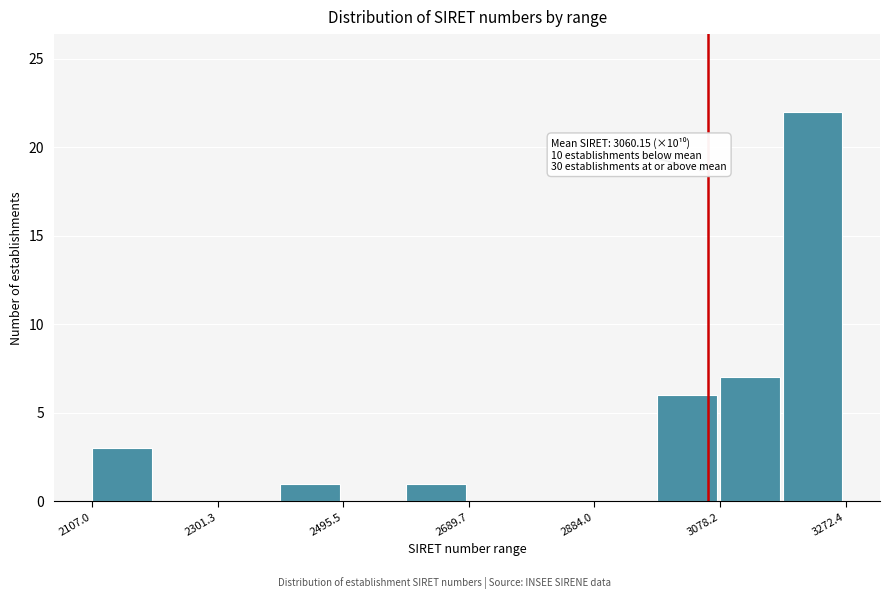

Over which range of the x-axis is the bar tallest?

3180 to 3280